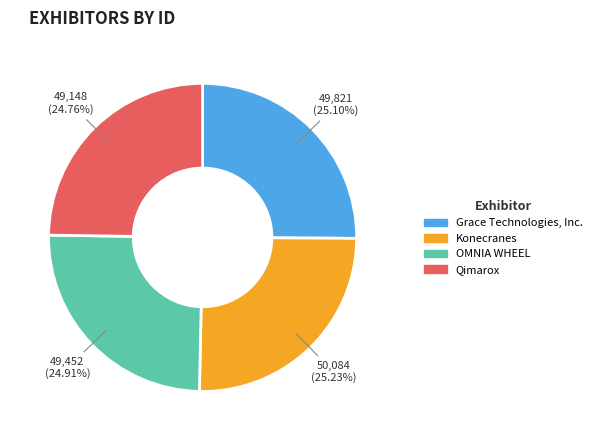

To the nearest percent, what percentage of the pie is Konecranes?

25%